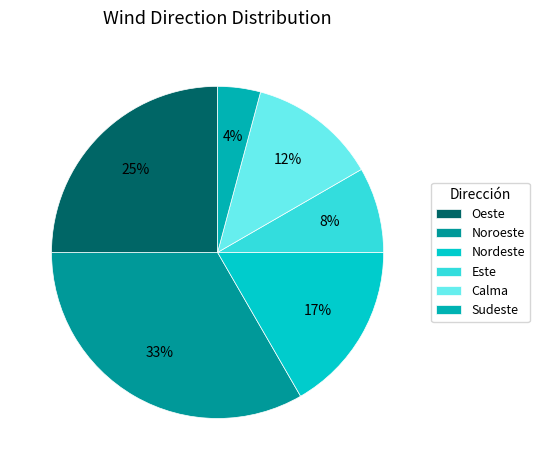

Does Calma represent more than half of the total?

No